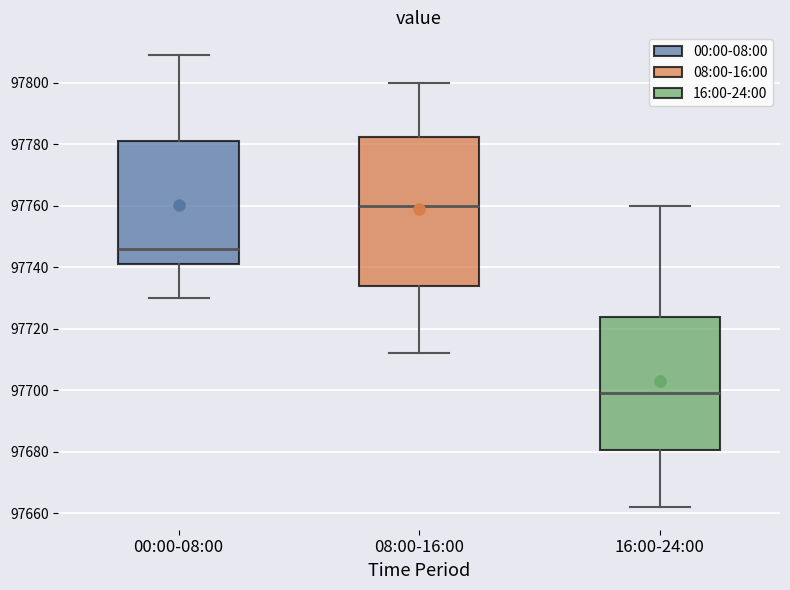

Reading left to right, transcribe this box plot: for each box, give where its median line is, the range the box spans, and where its two whiskers end, as read against the y-axis. The values are not printed on the chart, so give them approximately, as read against the axis.

00:00-08:00: median 97746, box 97742 to 97782, whiskers 97730 to 97810
08:00-16:00: median 97760, box 97734 to 97782, whiskers 97712 to 97800
16:00-24:00: median 97700, box 97680 to 97724, whiskers 97662 to 97760